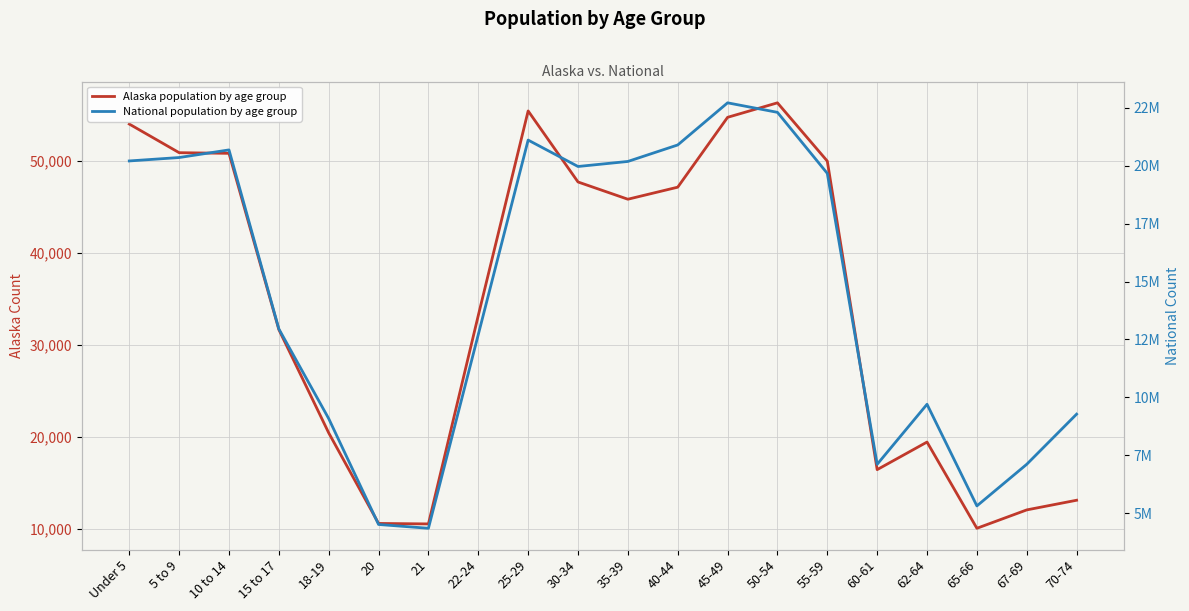

True or false: National population by age group and Alaska population by age group intersect in this chart.

False